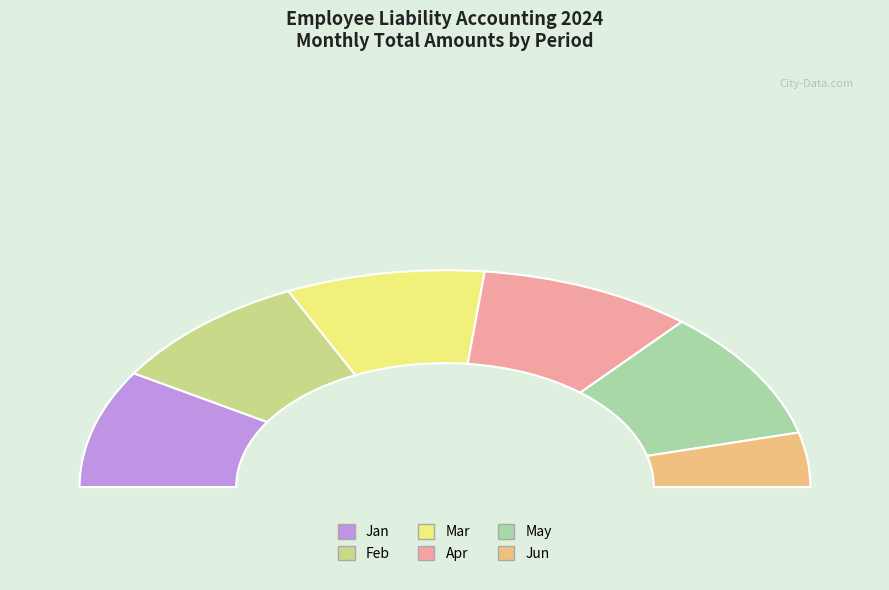

Does any single category account for the majority?

No